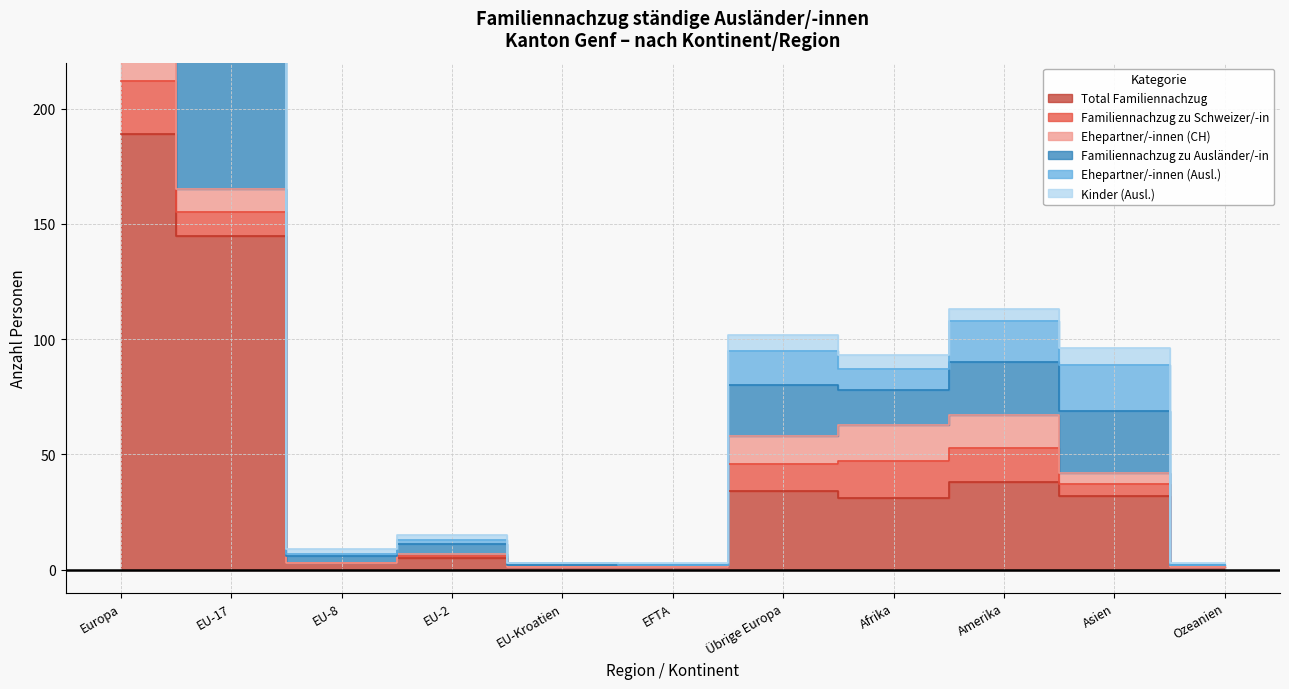

True or false: Ehepartner/-innen (Ausl.) and Familiennachzug zu Ausländer/-in cross at least once.

False